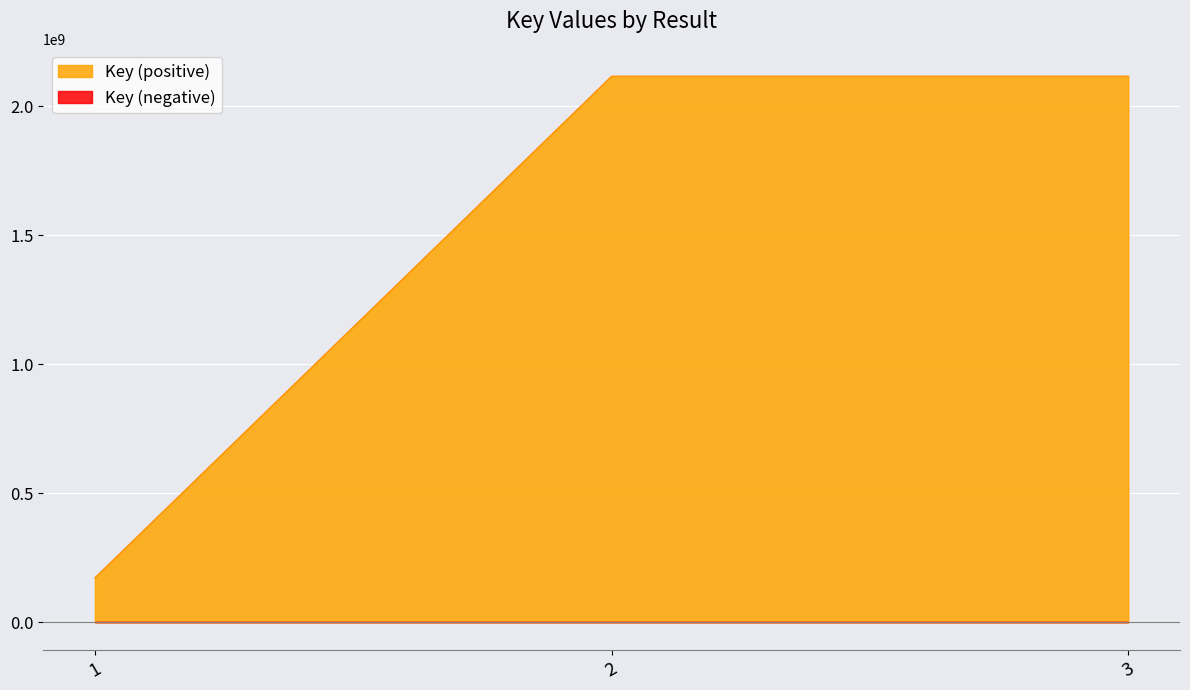

Rank the categories by value from highest to lowest.

2, 3, 1